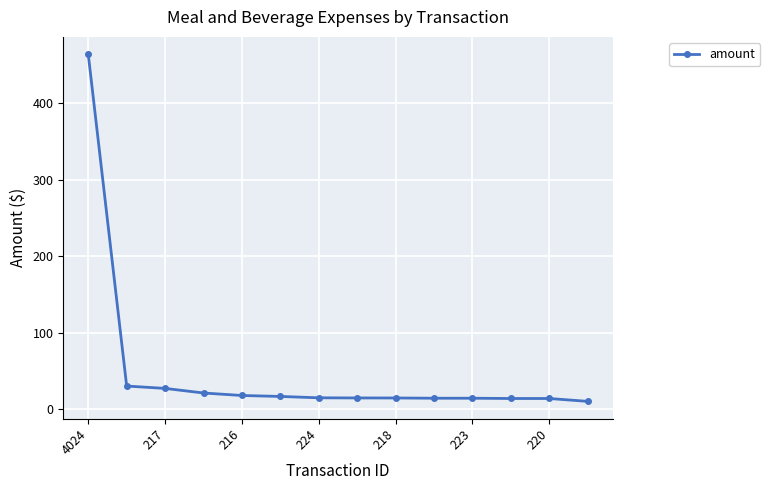

What is the value of the 10th point from the left?

14.6